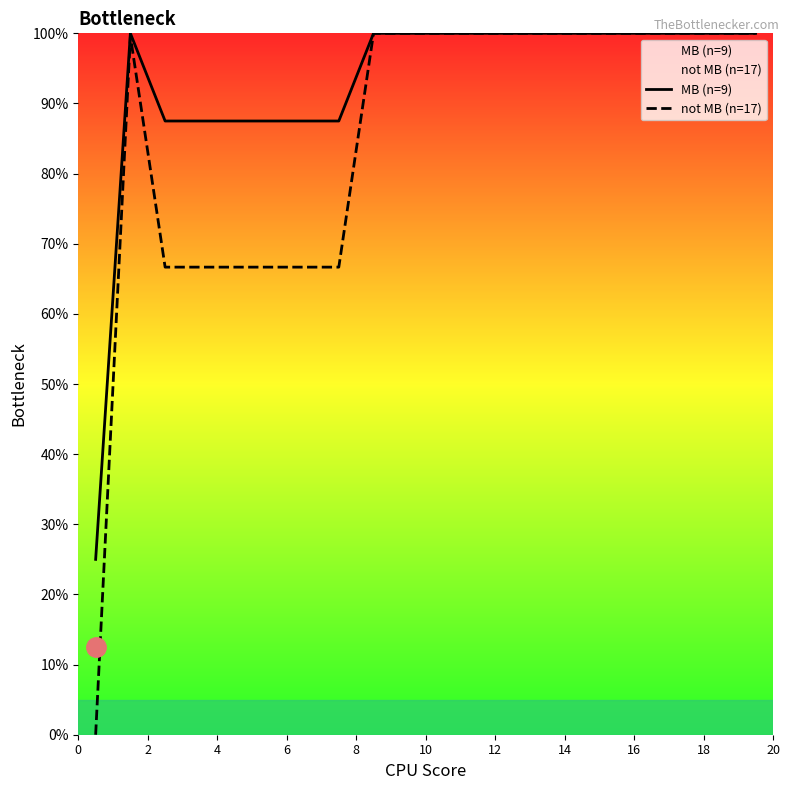

Which series has the largest total across all categories?

MB (n=9)